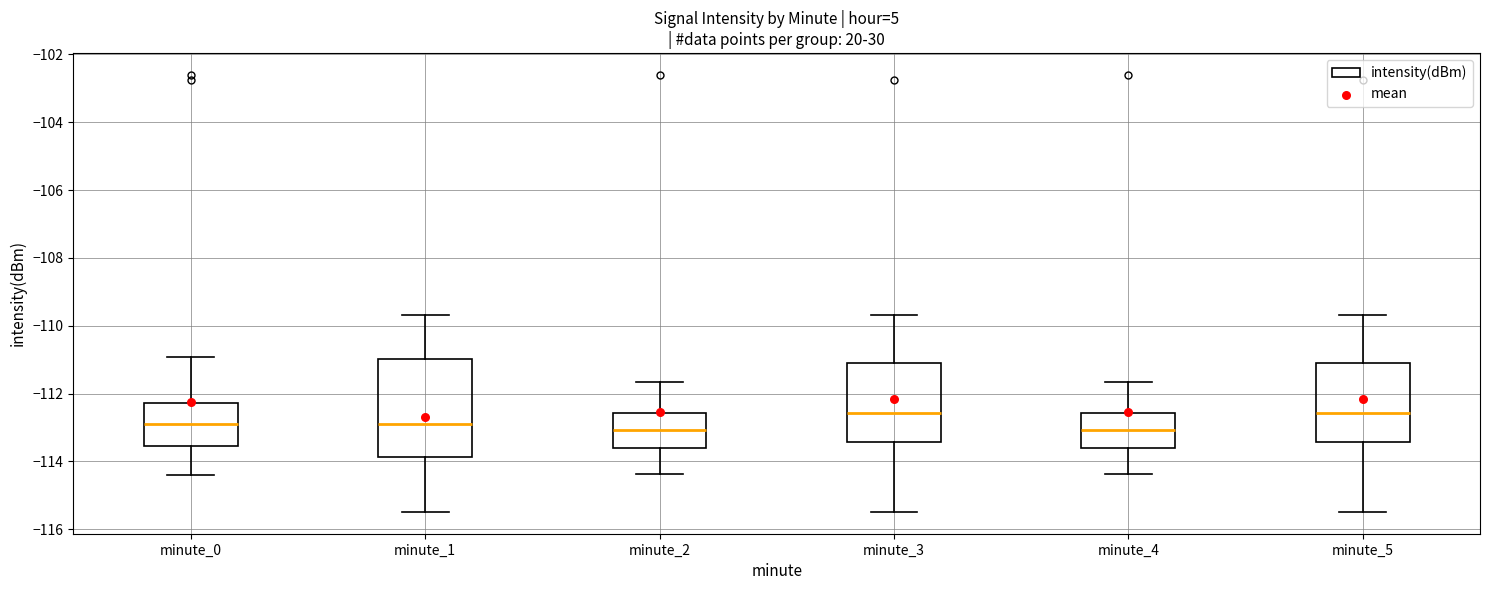

Where does the median line of the box for minute_0 sit on the y-axis? The values are not printed on the chart, so give them approximately, as read against the axis.

-112.8